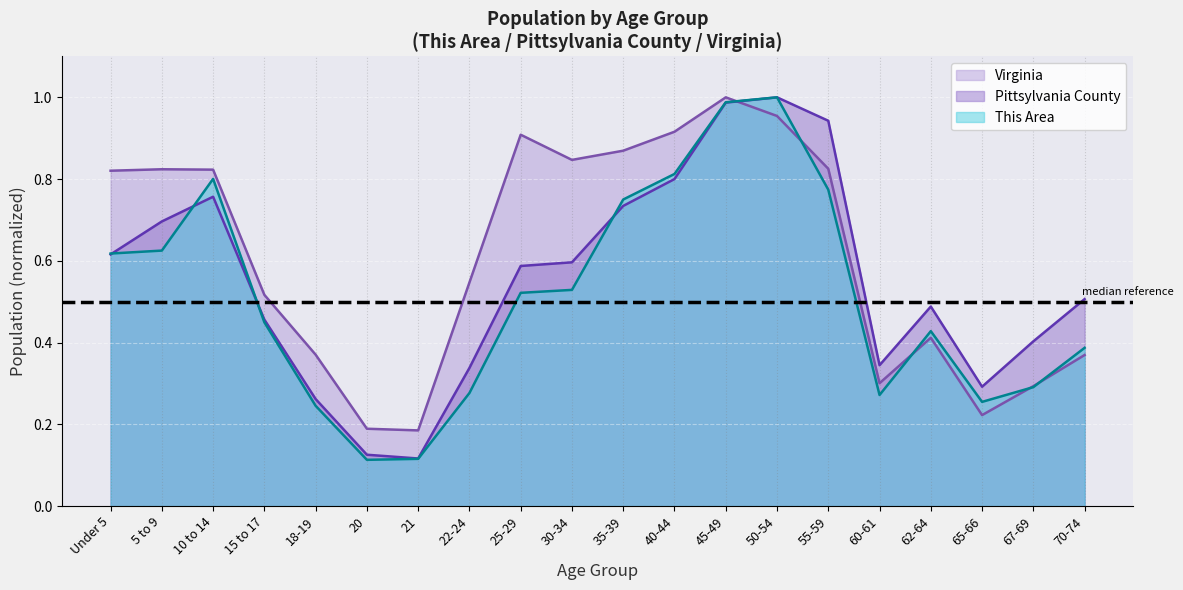

What is the difference between the Virginia values at 65-66 and 67-69?

0.1